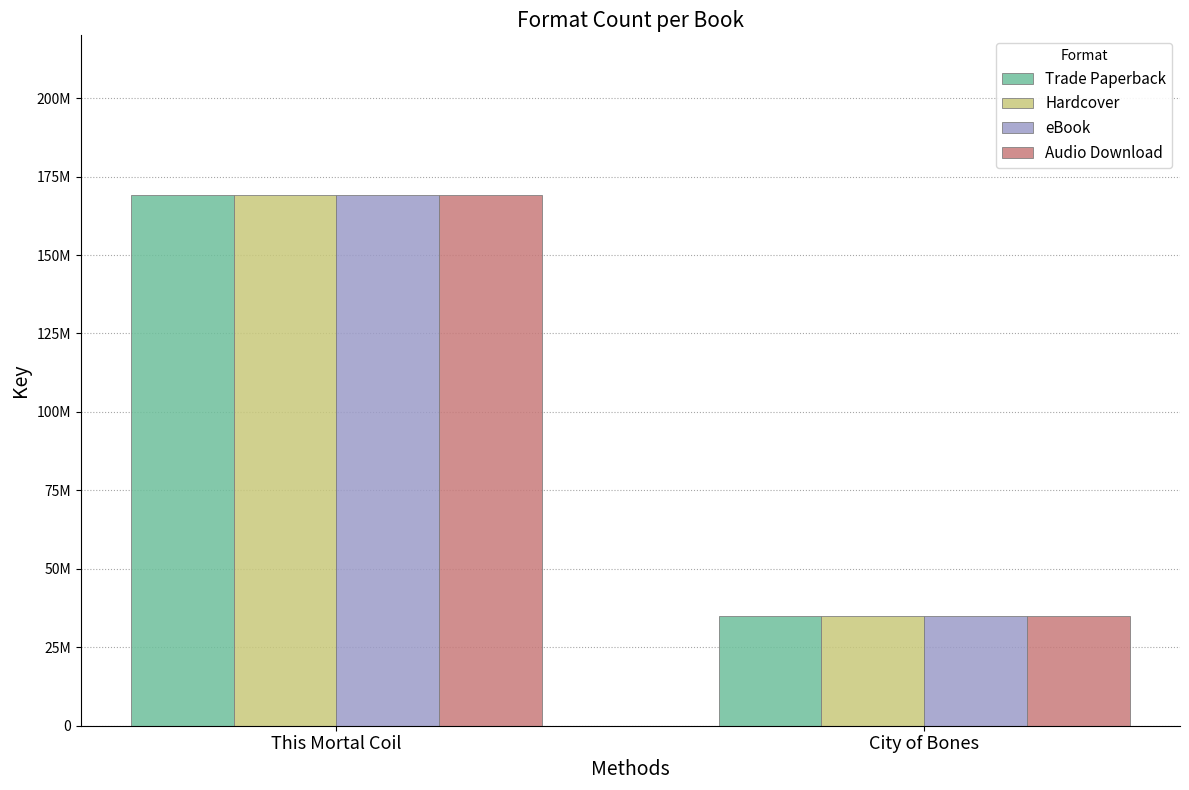

Are the bars grouped side by side (vs. stacked)?

Yes